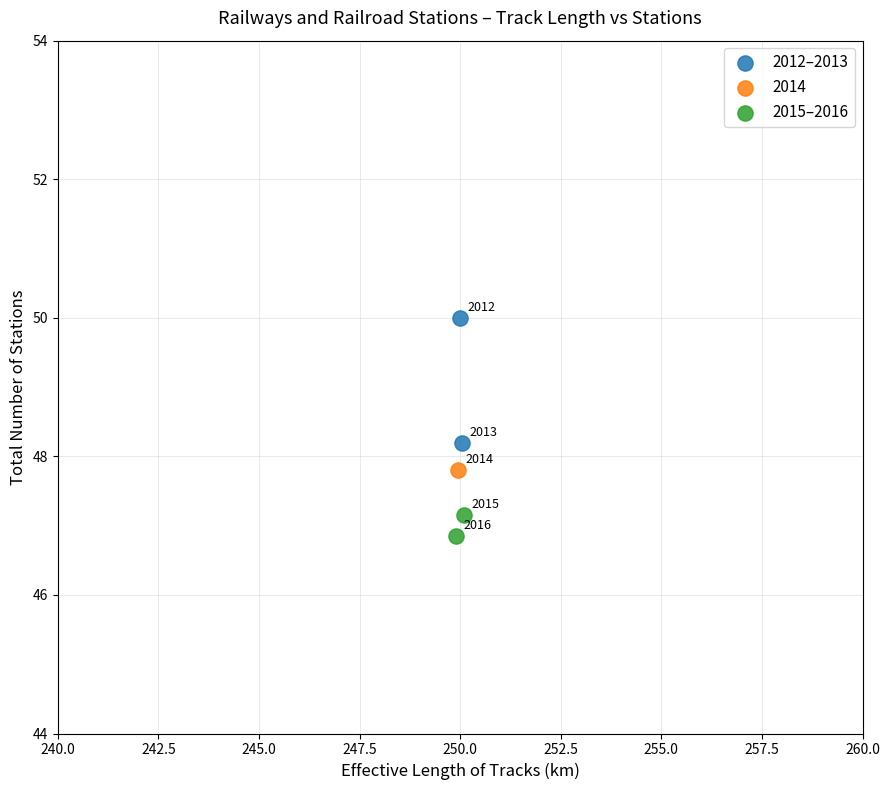

What are all the series names shown in the legend?

2012–2013, 2014, 2015–2016